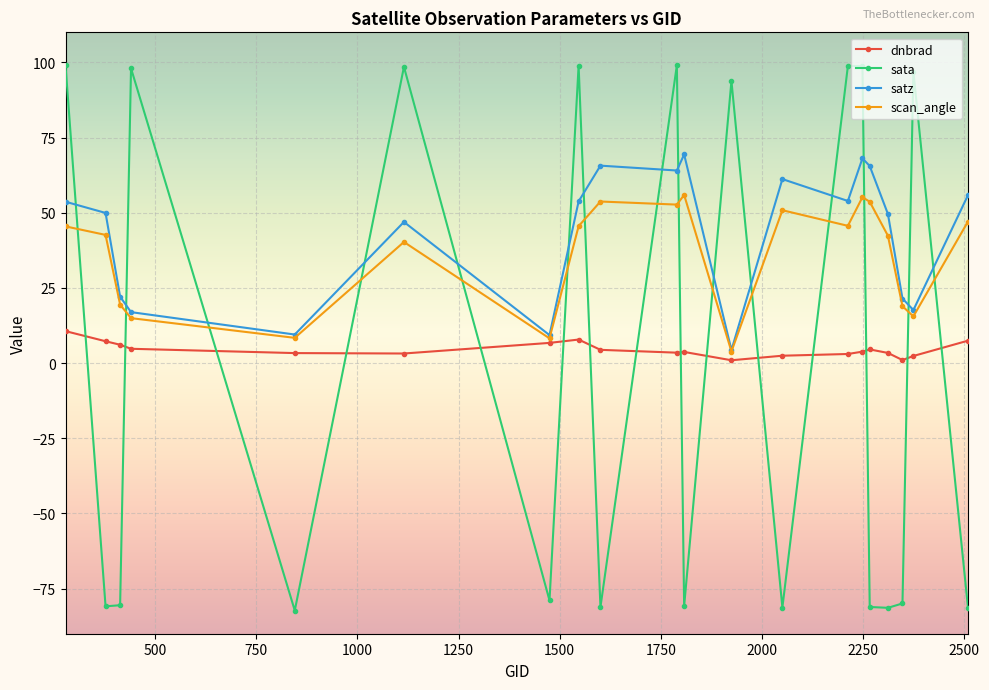

What is the minimum value shown in the chart?

-82.3